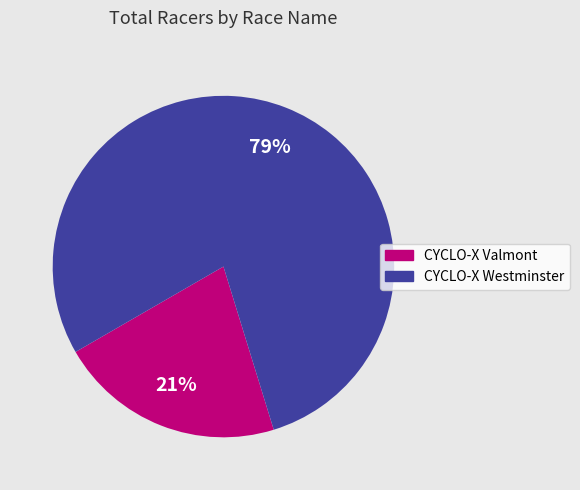

What is the smallest slice in the pie chart?

CYCLO-X Valmont